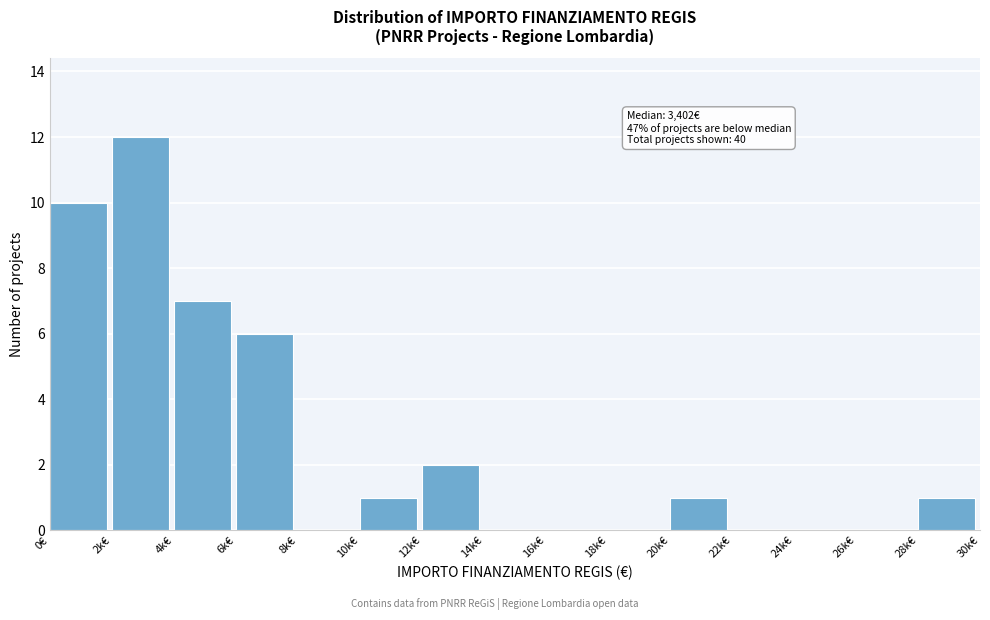

Reading left to right, transcribe all the data shown in this chart.

0€=10	2k€=12	4k€=7	6k€=6	8k€=0	10k€=1	12k€=2	14k€=0	16k€=0	18k€=0	20k€=1	22k€=0	24k€=0	26k€=0	28k€=1